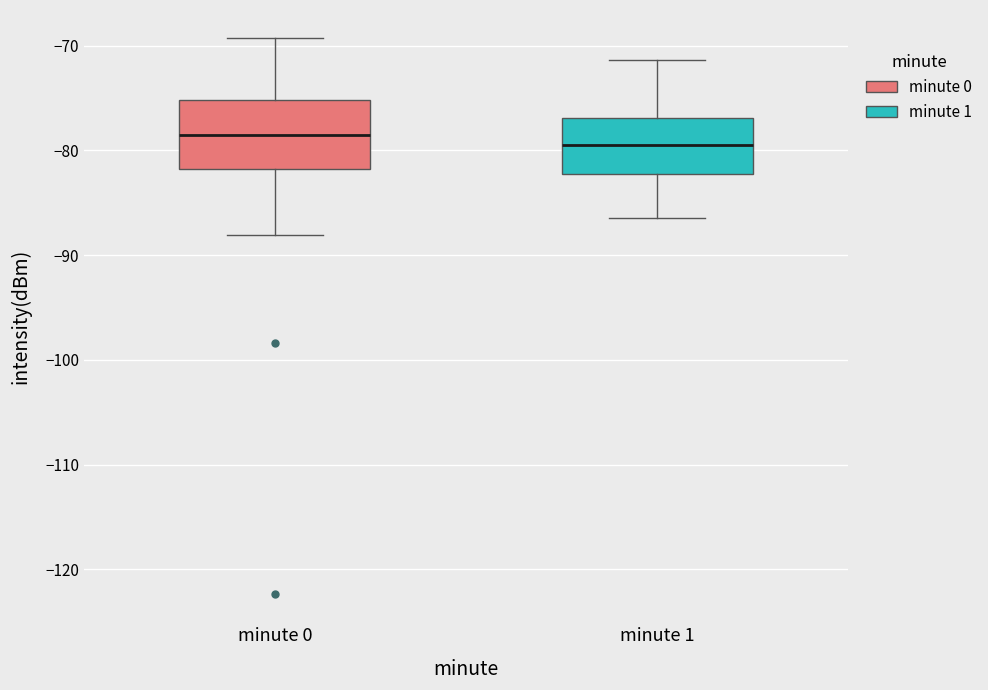

Reading left to right, read every box against the y-axis: the position of its median line, the range the box covers, and the ends of its whiskers. The values are not printed on the chart, so give them approximately, as read against the axis.

minute 0: median -79, box -82 to -75, whiskers -88 to -69
minute 1: median -79, box -82 to -77, whiskers -86 to -71